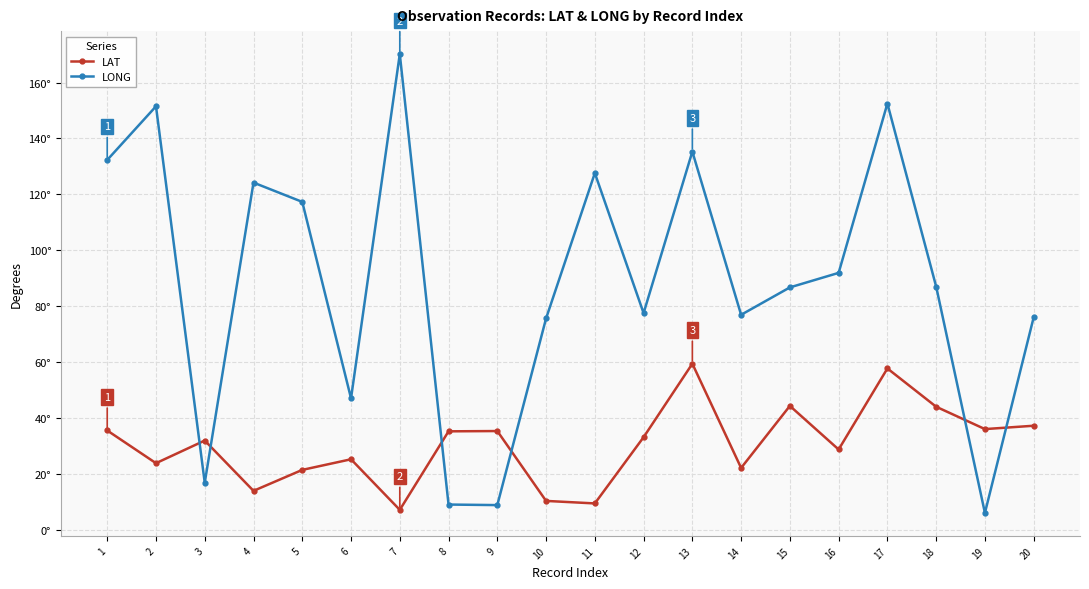

At which label does LONG first exceed 87?

1